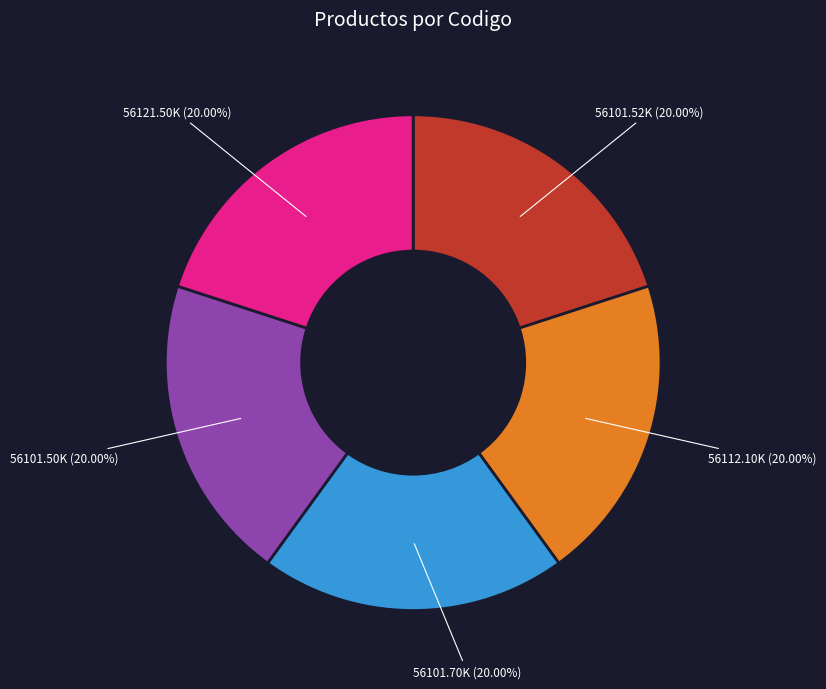

Is there a majority slice in this chart?

No